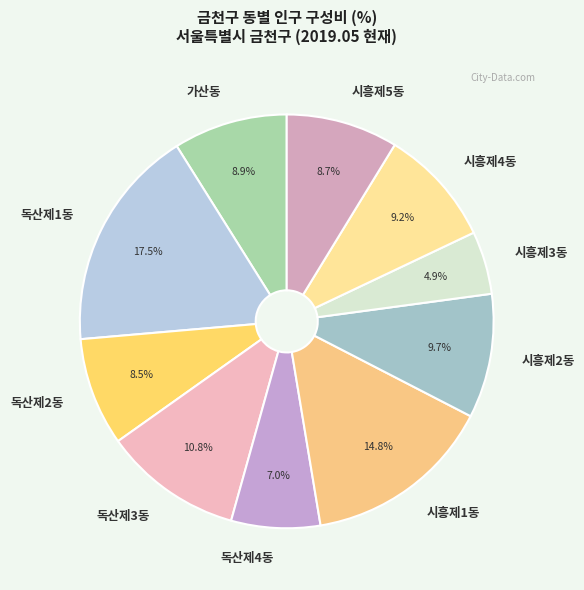

Is it true that 시흥제5동 is 17% of the pie?

False